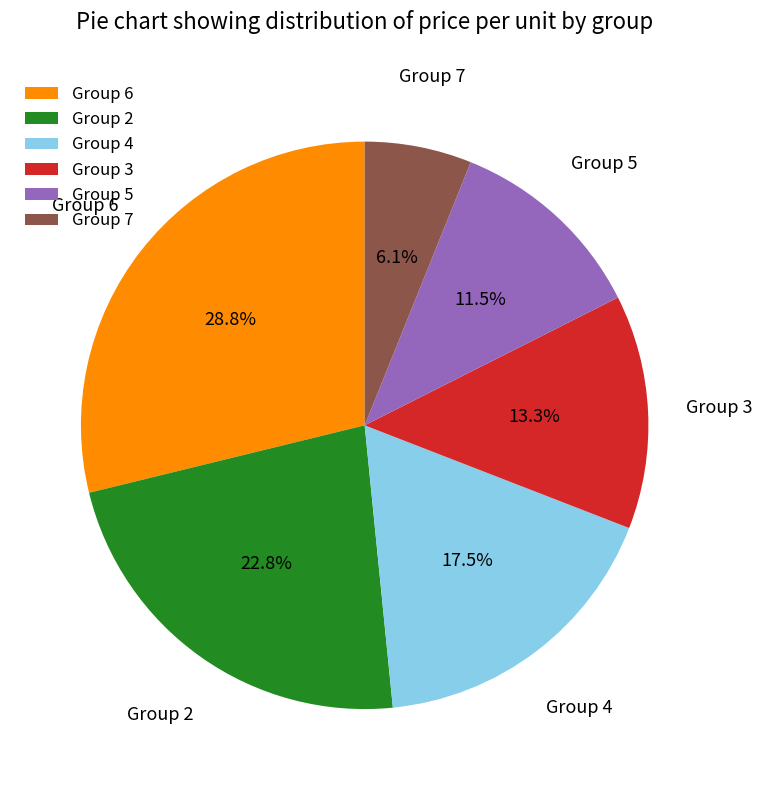

Rank the categories by value from lowest to highest.

Group 7, Group 5, Group 3, Group 4, Group 2, Group 6